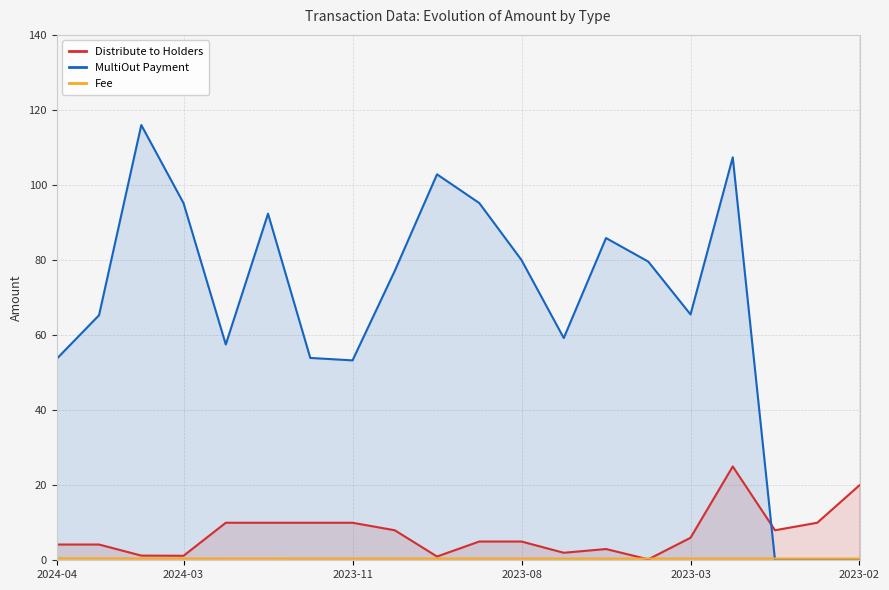

How many lines are shown in the chart?

3